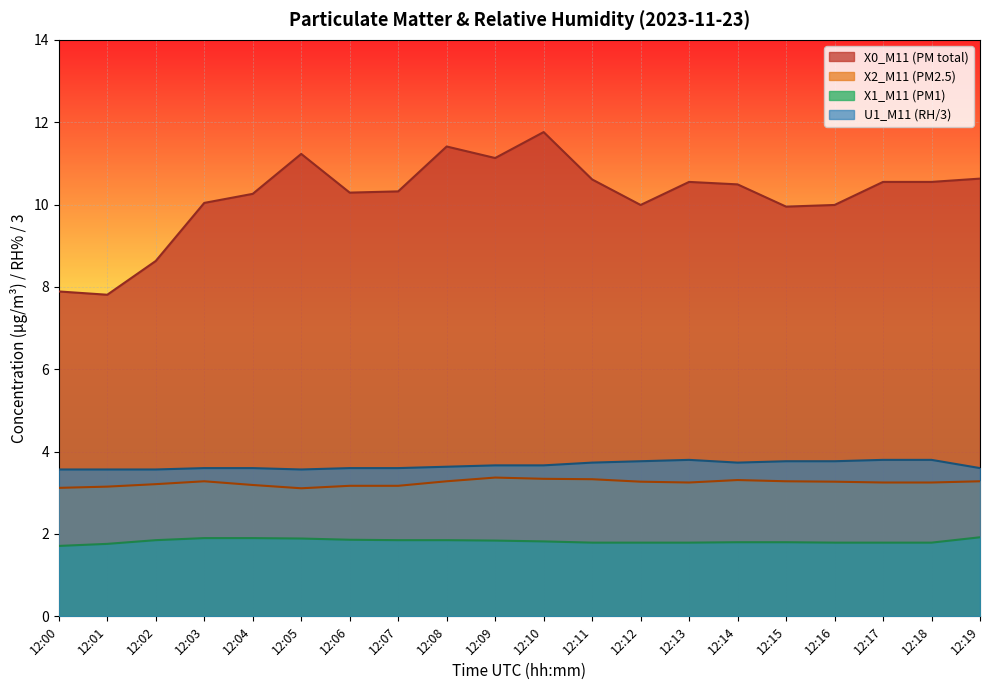

What are all the series names shown in the legend?

X0_M11 (PM total), X2_M11 (PM2.5), X1_M11 (PM1), U1_M11 (RH/3)